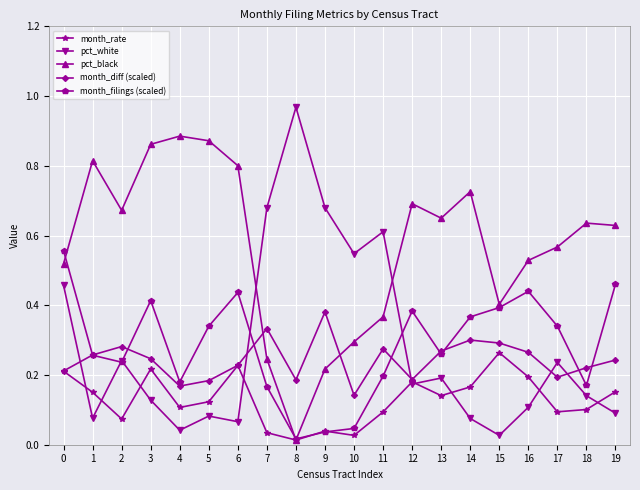

How many data points does each series have?

20